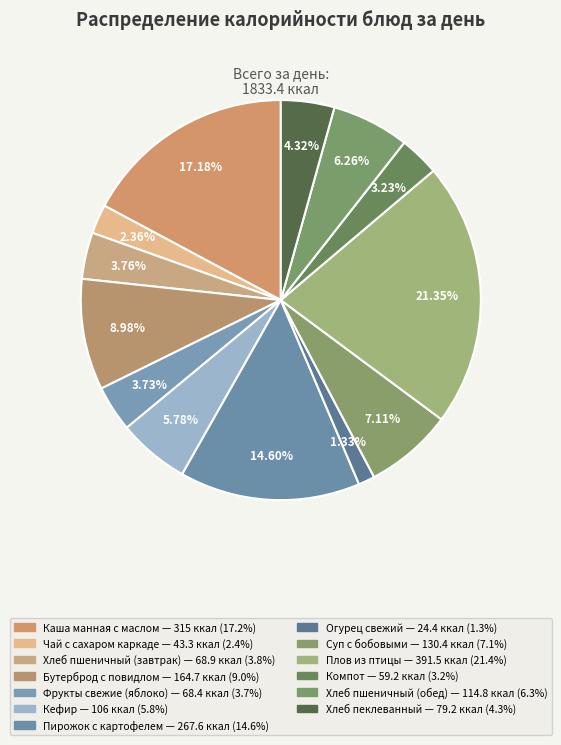

To the nearest percent, what is the average slice percentage?

8%